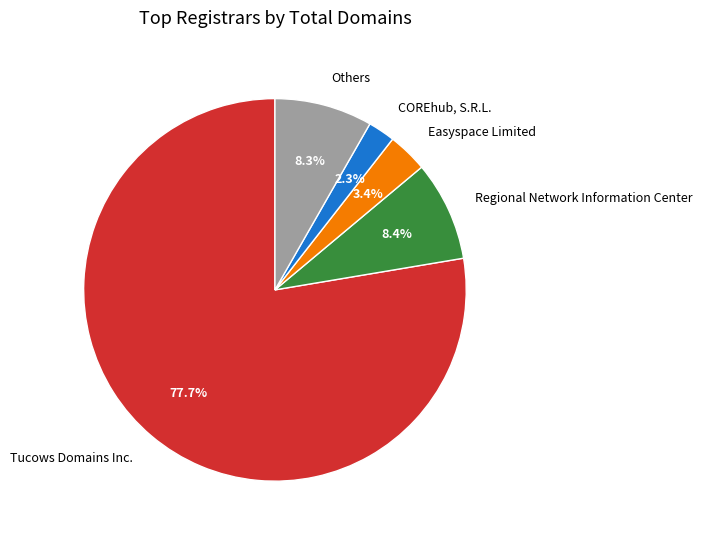

Rank the categories by value from highest to lowest.

Tucows Domains Inc., Regional Network Information Center, Others, Easyspace Limited, COREhub, S.R.L.